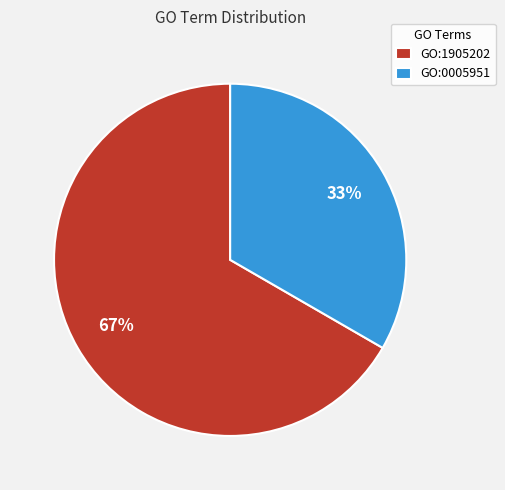

Is there a majority slice in this chart?

Yes